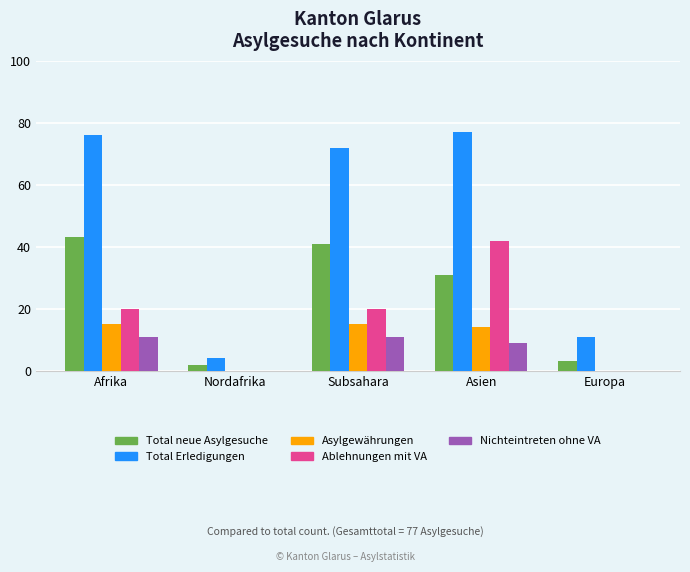

What are all the series names shown in the legend?

Total neue Asylgesuche, Total Erledigungen, Asylgewährungen, Ablehnungen mit VA, Nichteintreten ohne VA